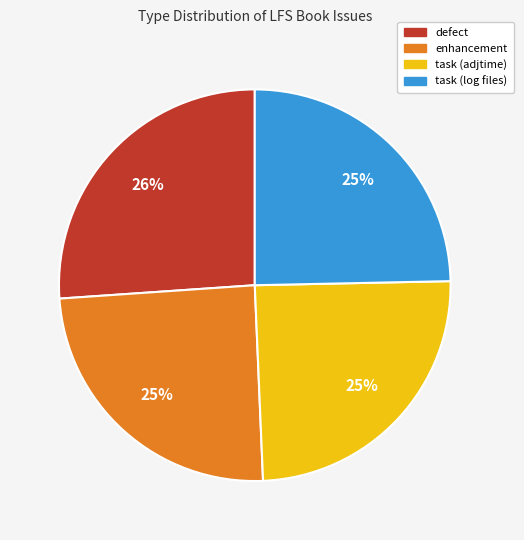

How many slices are in this pie chart?

4